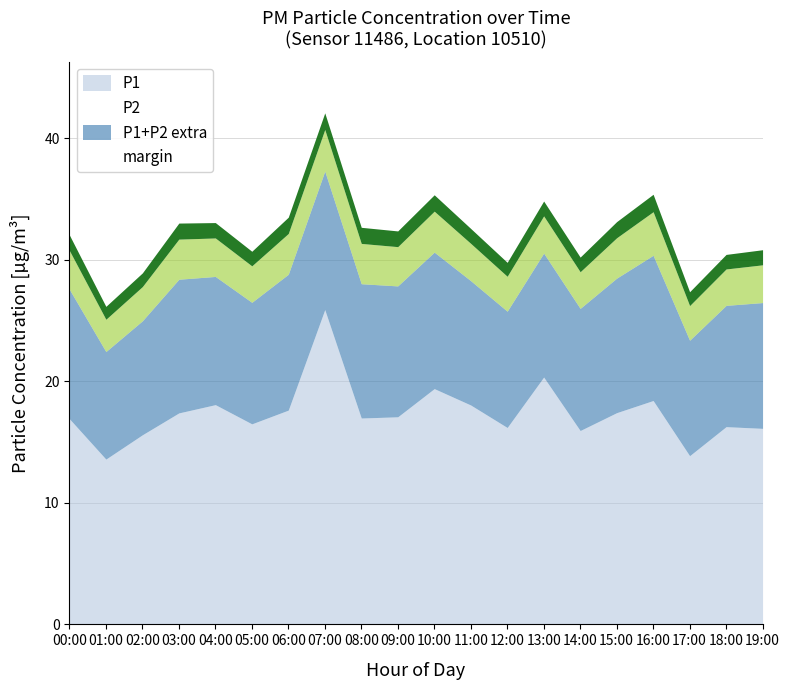

The P1 series shows 17.1 at 09:00. True or false?

True